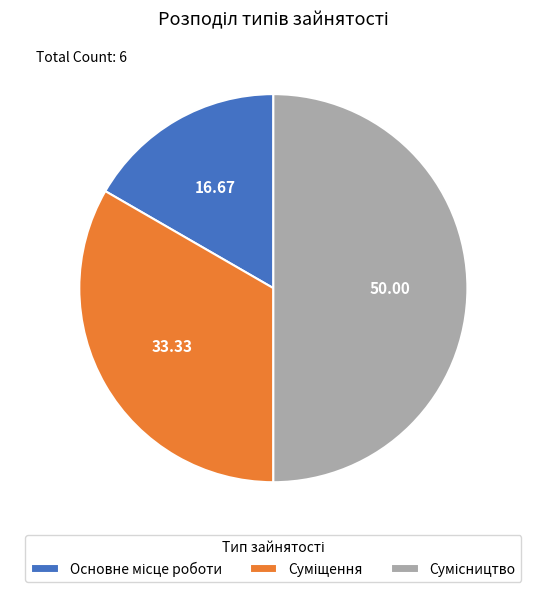

What percentage do Сумісництво and Основне місце роботи together represent?

66.7%